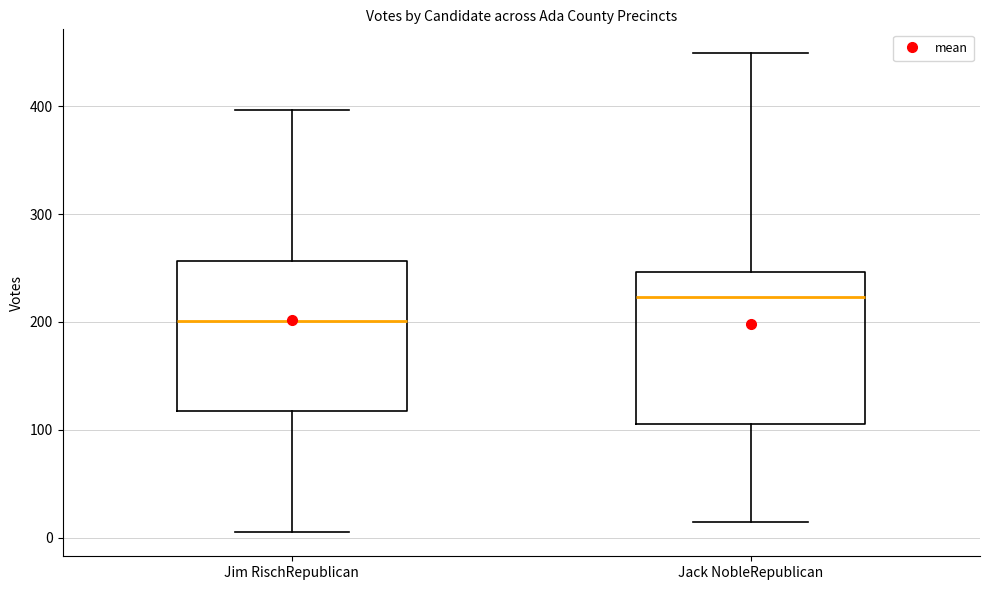

Which box's median line is the lowest?

Jim RischRepublican